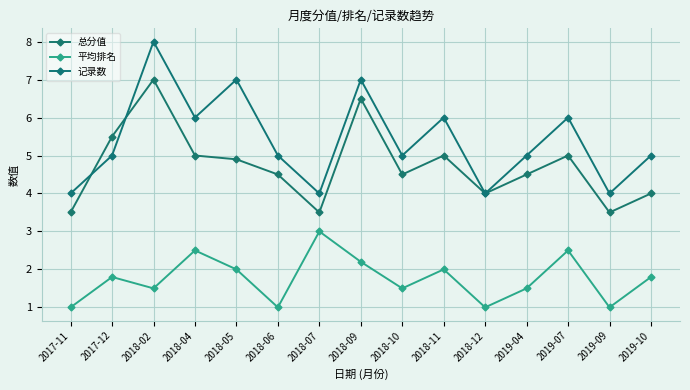

Between 2018-09 and 2018-10, which series saw the biggest shift?

总分值